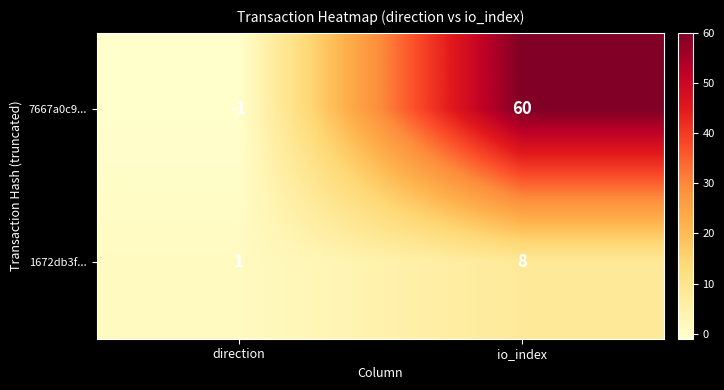

At how many categories does at least one series exceed 36?

1